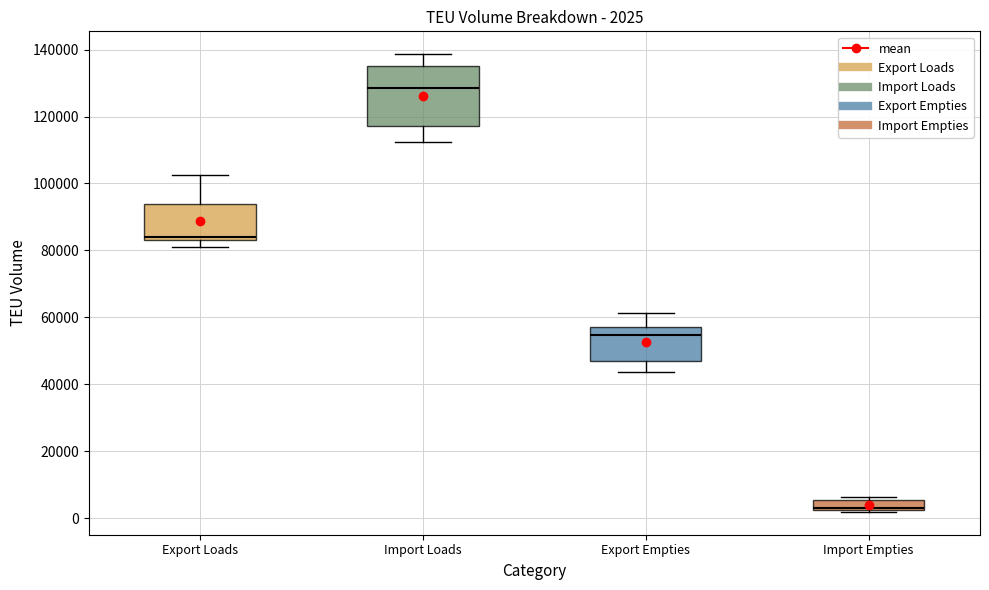

Which box has the highest median line?

Import Loads